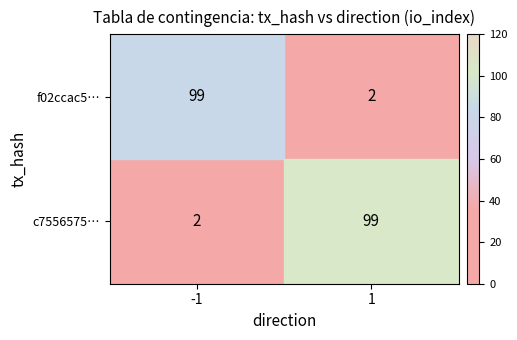

Is it true that c7556575… equals 162 at 1?

False